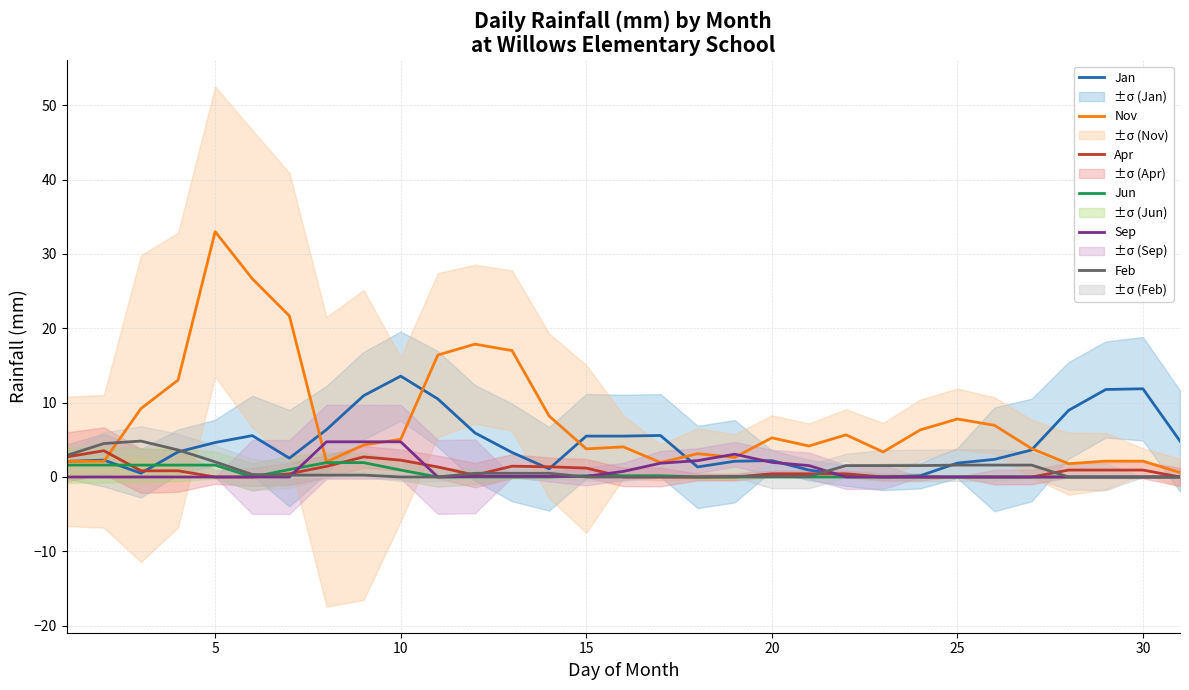

Is it true that Apr equals 0.9 at 30?

True